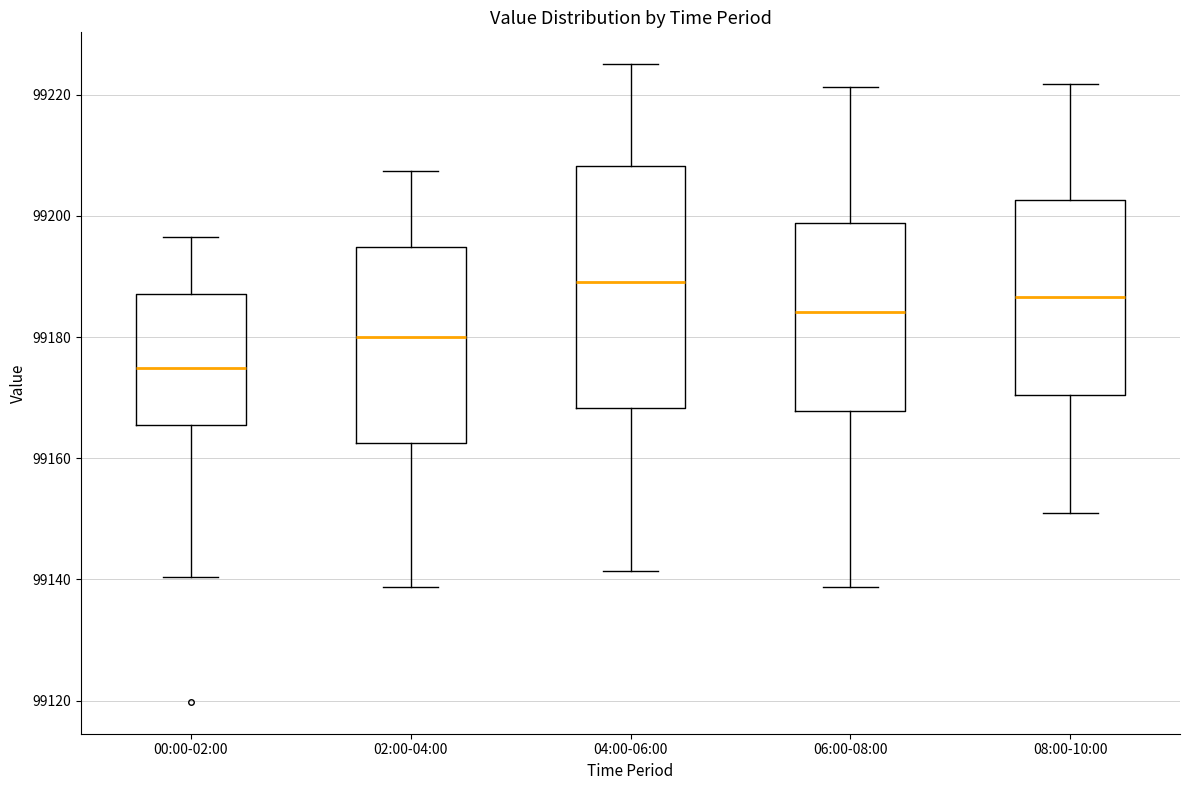

Reading left to right, transcribe this box plot: for each box, give where its median line is, the range the box spans, and where its two whiskers end, as read against the y-axis. The values are not printed on the chart, so give them approximately, as read against the axis.

00:00-02:00: median 99174, box 99166 to 99188, whiskers 99140 to 99196
02:00-04:00: median 99180, box 99162 to 99194, whiskers 99138 to 99208
04:00-06:00: median 99190, box 99168 to 99208, whiskers 99142 to 99226
06:00-08:00: median 99184, box 99168 to 99198, whiskers 99138 to 99222
08:00-10:00: median 99186, box 99170 to 99202, whiskers 99150 to 99222